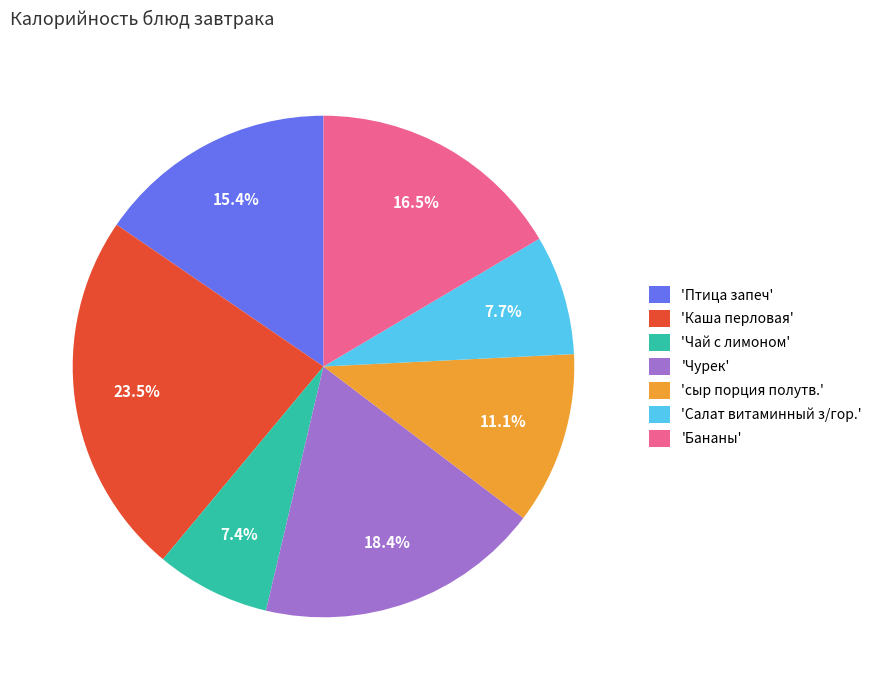

Is there a majority slice in this chart?

No